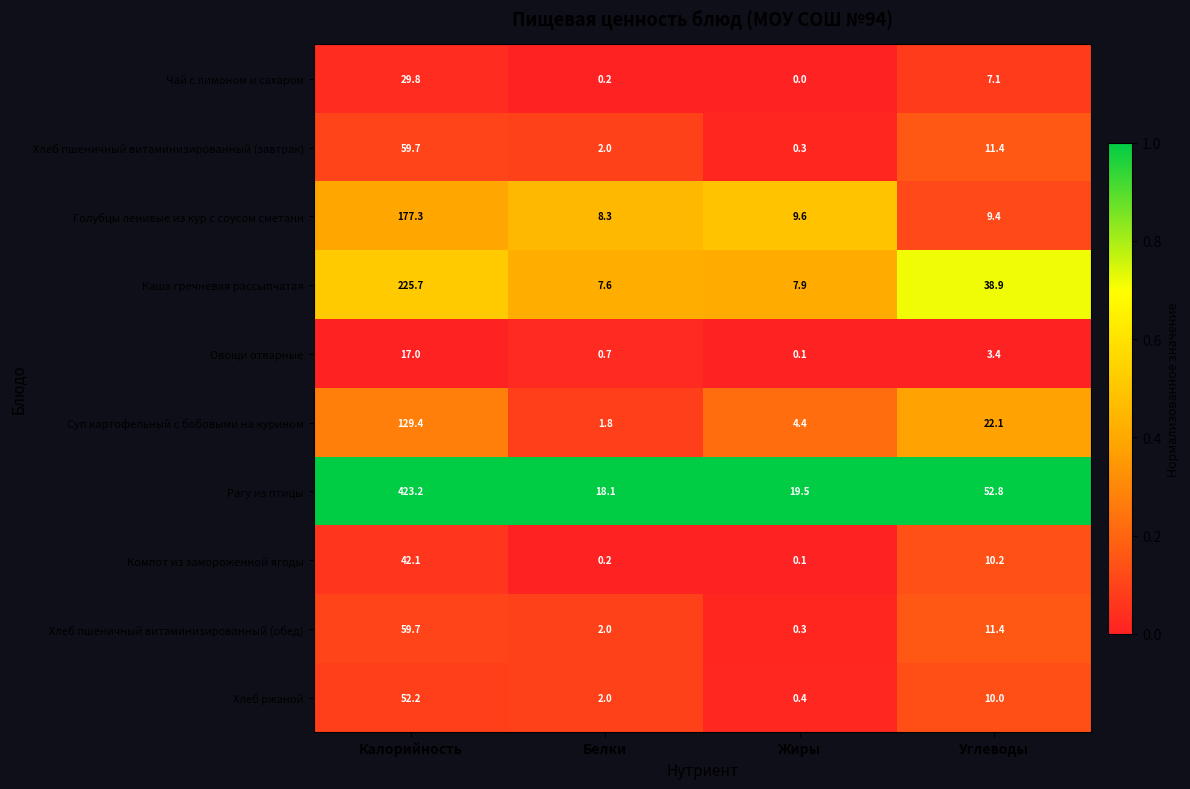

Where does the Суп картофельный с бобовыми на курином series first go above 22?

Калорийность